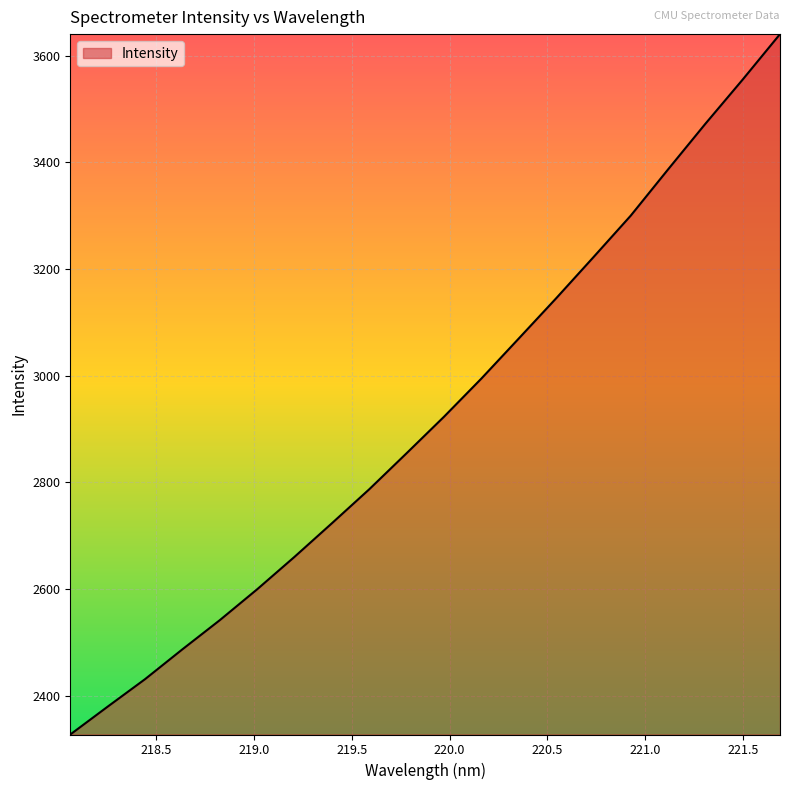

What is the difference between the maximum and second lowest values?

1260.3